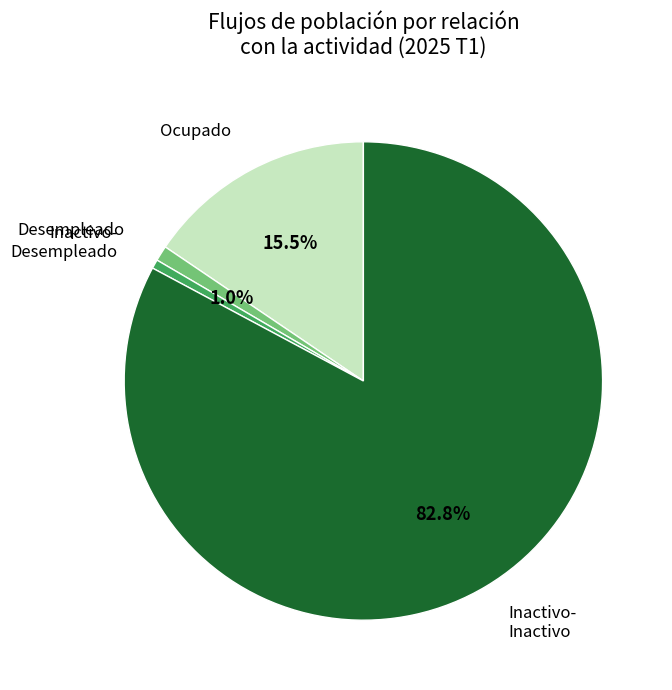

Approximately how many times larger is the value at Inactivo- Inactivo compared to Ocupado?

5.3